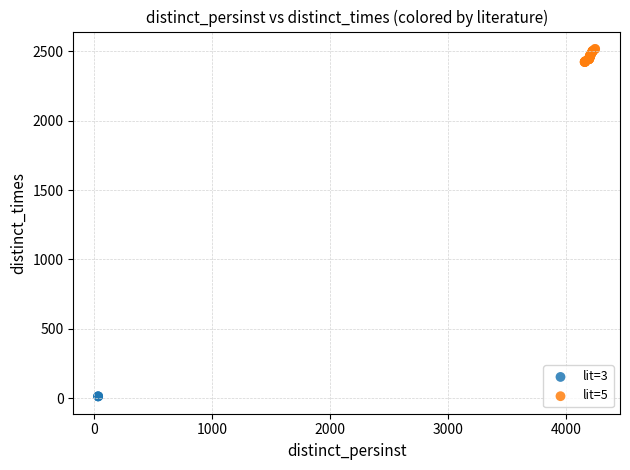

Which series contains the highest Y value?

lit=5